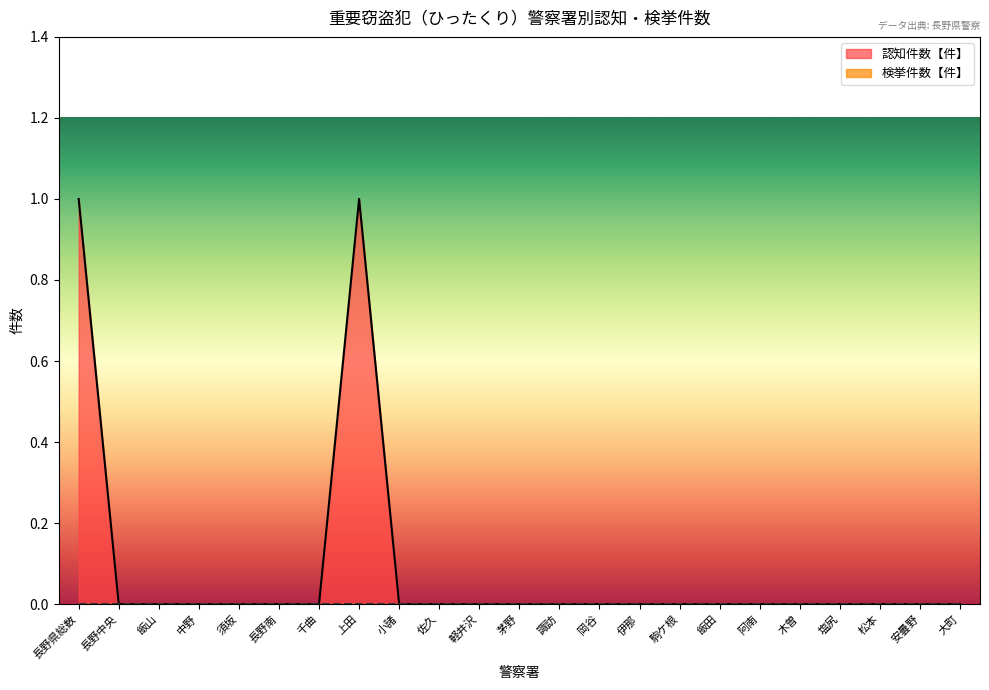

True or false: there are more than 1 points higher than both neighbors.

False